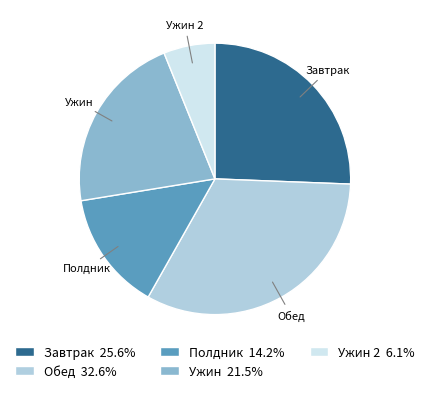

What is the ratio of the value at Ужин to the value at Завтрак?

0.8